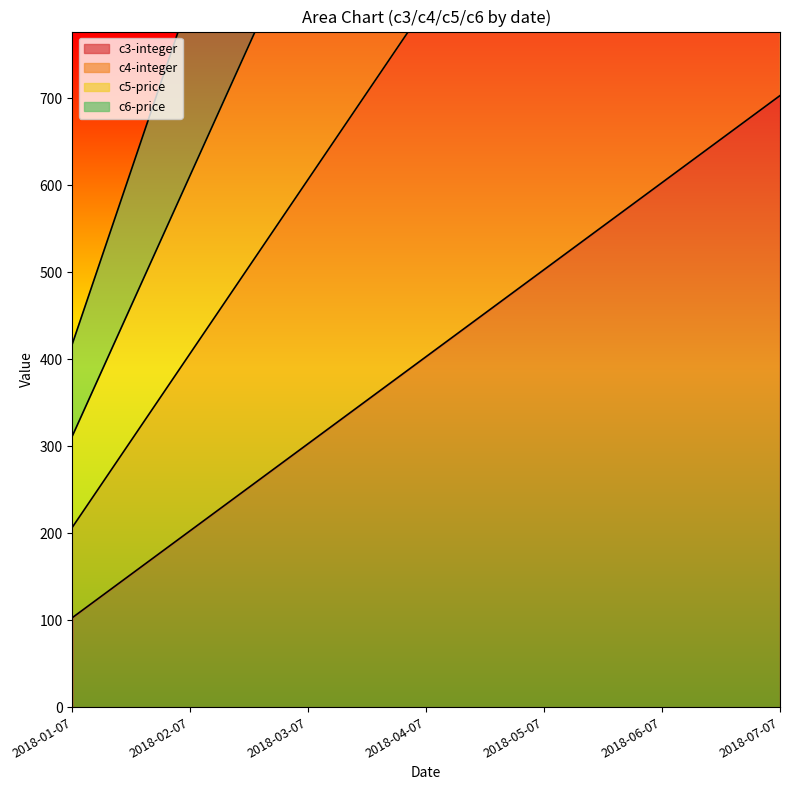

What are all the series names shown in the legend?

c3-integer, c4-integer, c5-price, c6-price